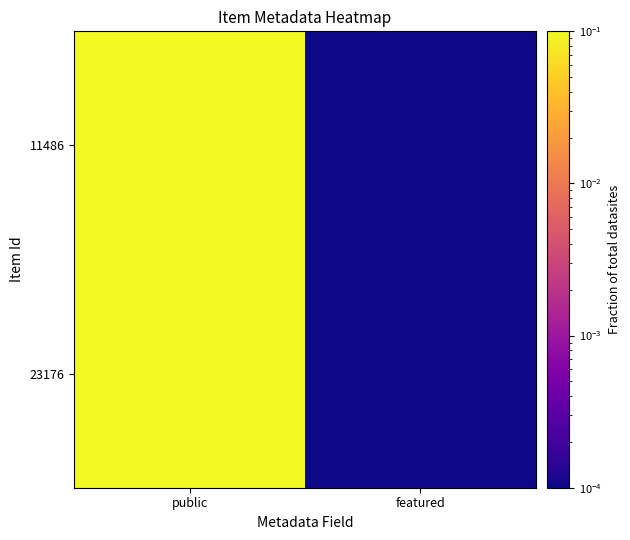

At how many categories does at least one series exceed 0?

2